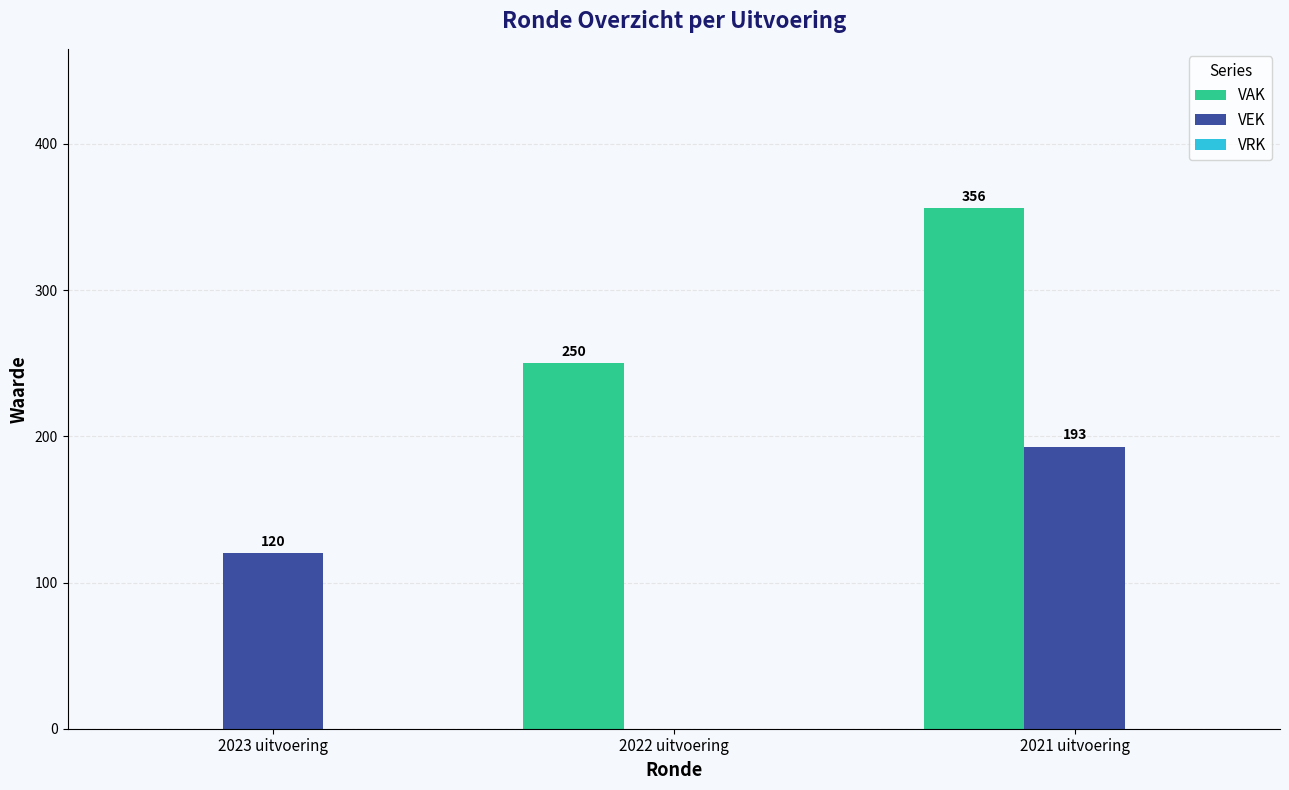

Is the value of VAK at 2021 uitvoering greater than the value of VEK at 2022 uitvoering?

Yes